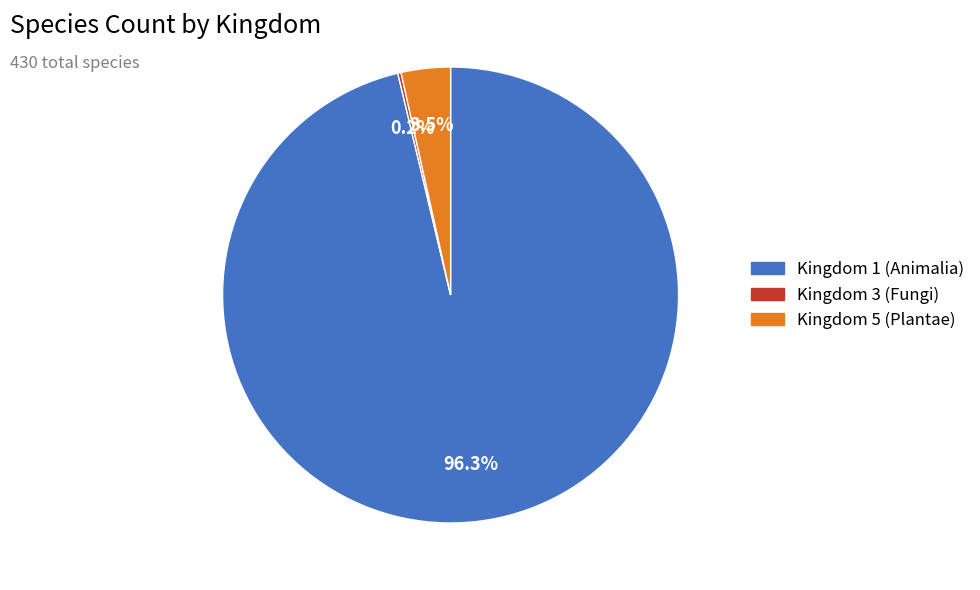

Is there any slice that represents more than half of the pie?

Yes